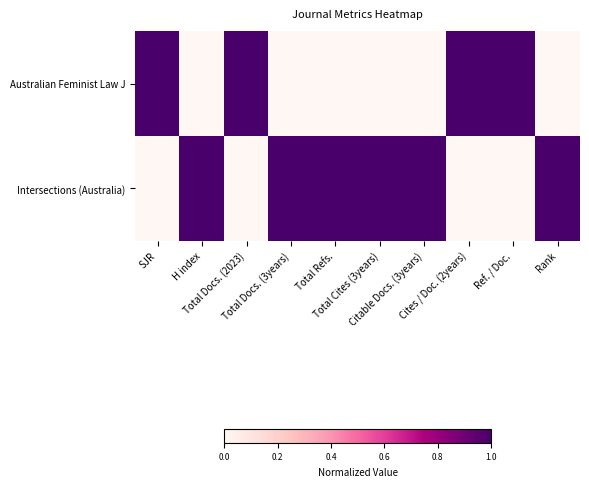

At how many categories does at least one series exceed 0?

10